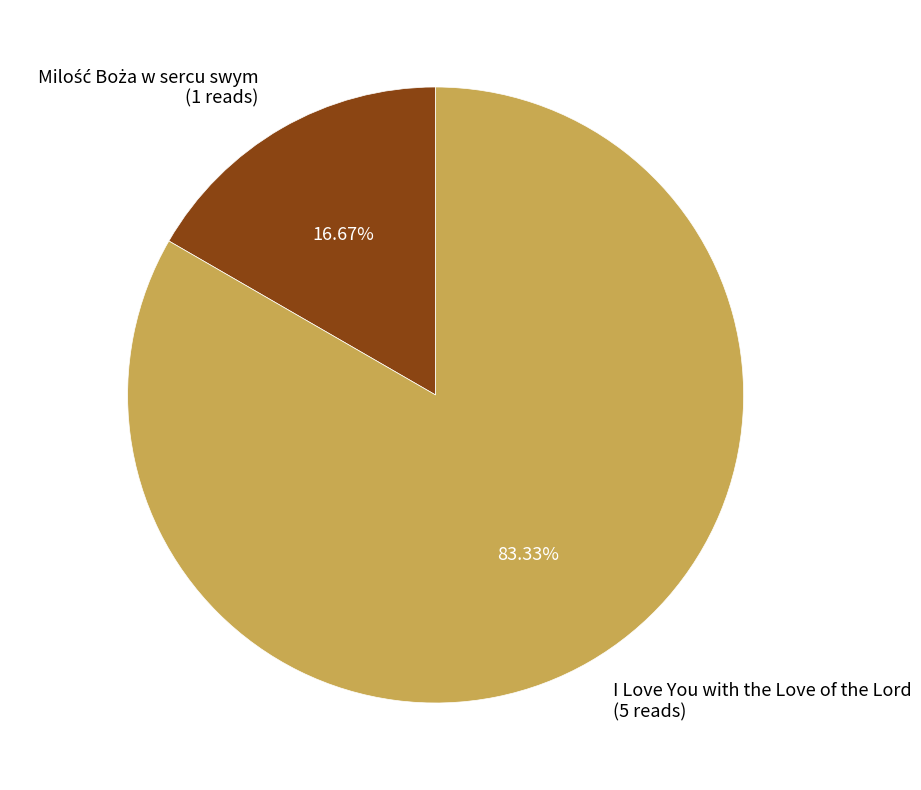

Does I Love You with the Love of the Lord (5 reads) account for over 50% of the chart?

Yes